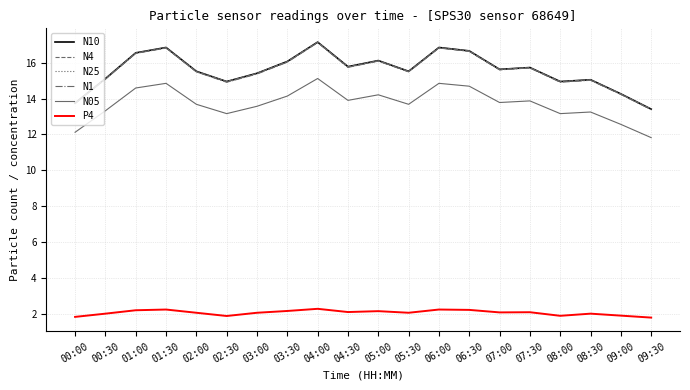

Where is the first local maximum for N4?

01:30